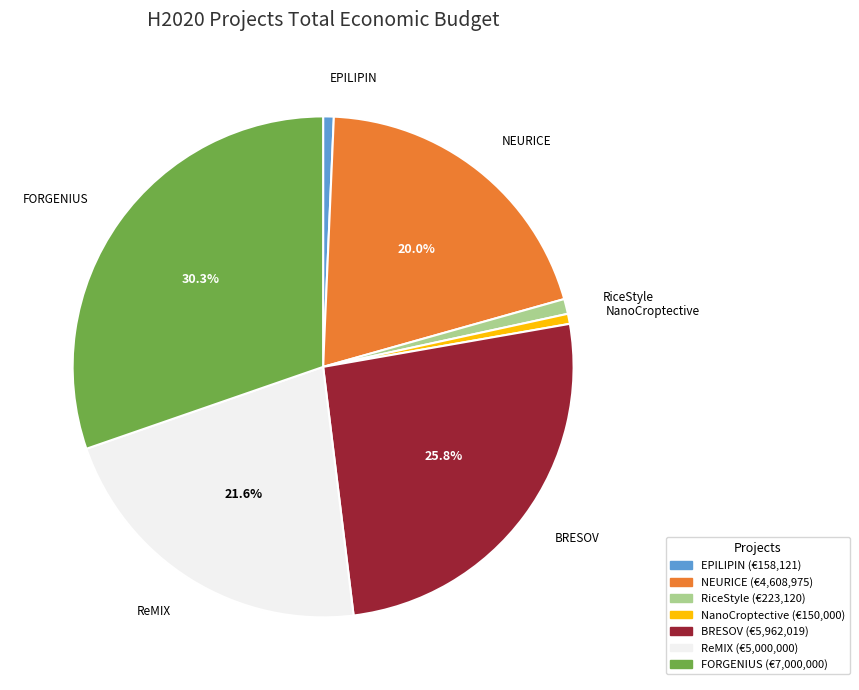

Is there a majority slice in this chart?

No